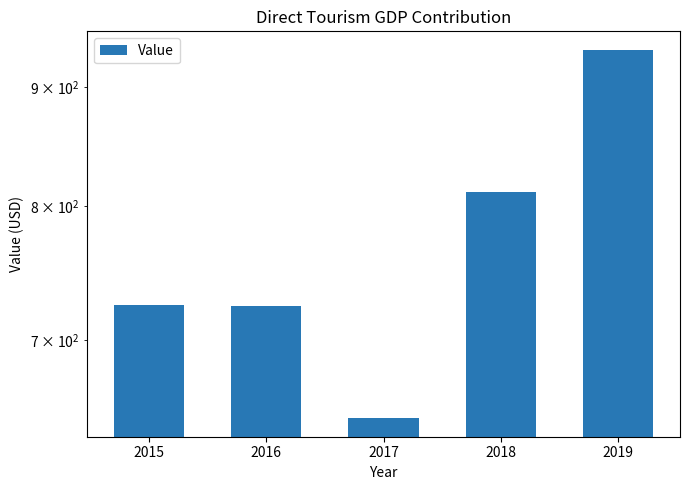

What is the value of the 4th bar from the left?

811